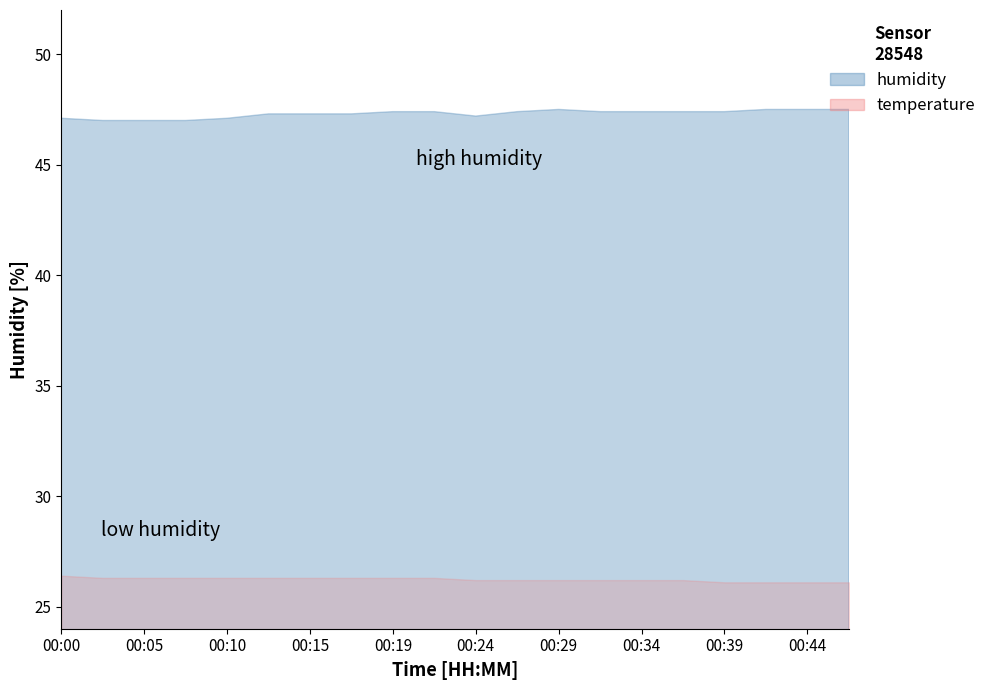

Does the chart display data point markers on the line(s)?

No